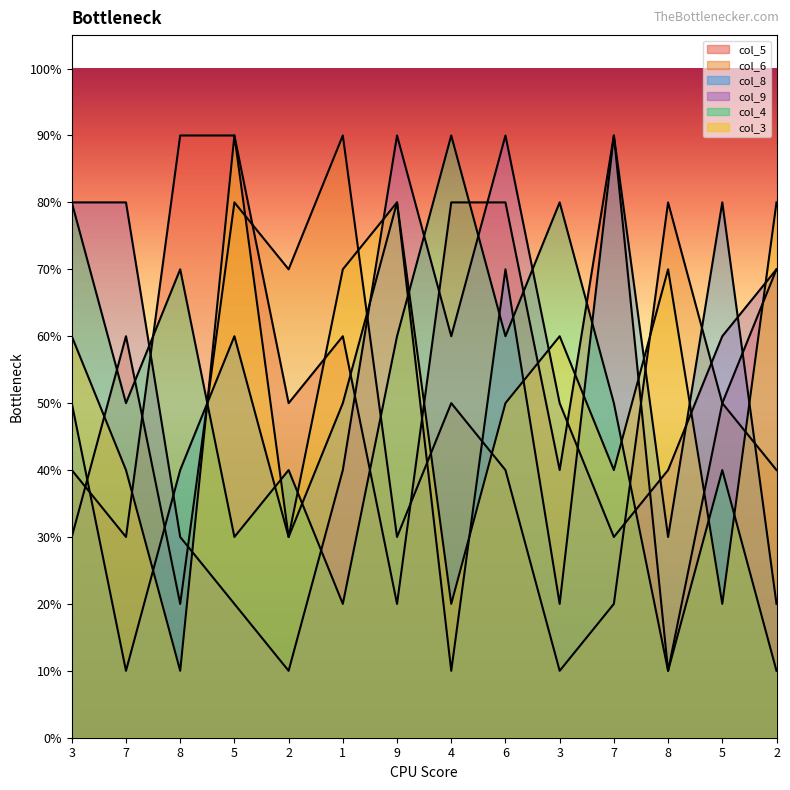

Reading left to right, list all the values displayed in this chart.

col_5: 3=0.4	7=0.3	8=0.9	5=0.9	2=0.5	1=0.6	9=0.2	4=0.8	6=0.8	3=0.4	7=0.9	8=0.1	5=0.5	2=0.7
col_6: 3=0.3	7=0.6	8=0.2	5=0.8	2=0.7	1=0.9	9=0.3	4=0.5	6=0.4	3=0.1	7=0.2	8=0.8	5=0.5	2=0.4
col_8: 3=0.5	7=0.1	8=0.4	5=0.6	2=0.3	1=0.5	9=0.8	4=0.1	6=0.7	3=0.2	7=0.9	8=0.3	5=0.8	2=0.2
col_9: 3=0.8	7=0.8	8=0.3	5=0.2	2=0.1	1=0.4	9=0.9	4=0.6	6=0.9	3=0.5	7=0.3	8=0.4	5=0.6	2=0.7
col_4: 3=0.8	7=0.5	8=0.7	5=0.3	2=0.4	1=0.2	9=0.6	4=0.9	6=0.6	3=0.8	7=0.5	8=0.1	5=0.4	2=0.1
col_3: 3=0.6	7=0.4	8=0.1	5=0.9	2=0.3	1=0.7	9=0.8	4=0.2	6=0.5	3=0.6	7=0.4	8=0.7	5=0.2	2=0.8